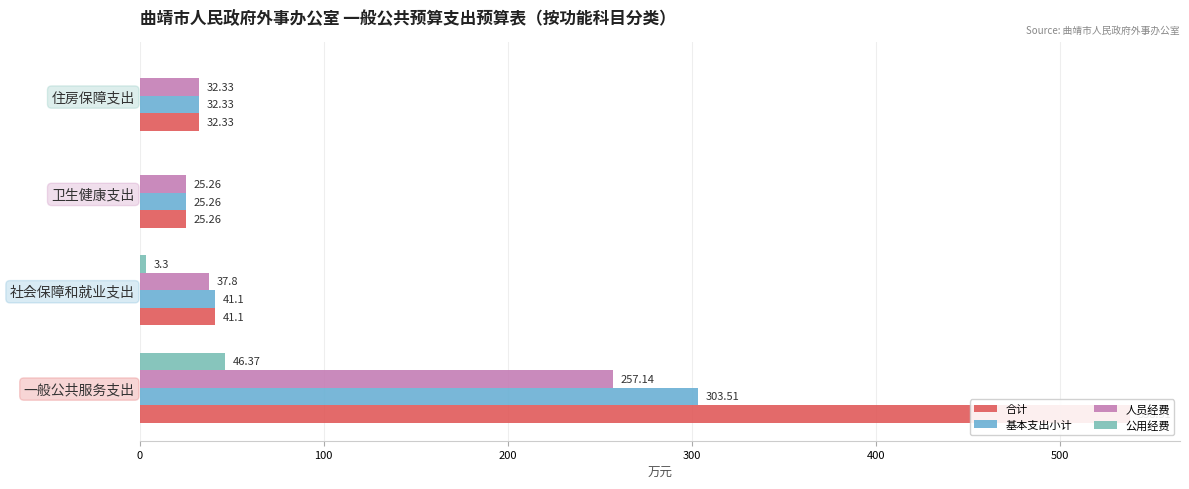

True or false: 公用经费 has a value of -29.5 at 卫生健康支出.

False